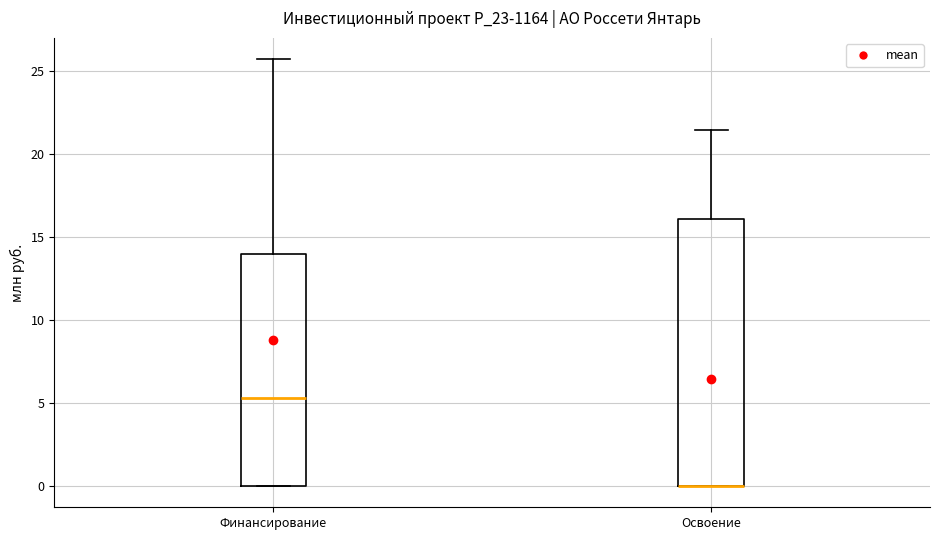

Reading left to right, read every box against the y-axis: the position of its median line, the range the box covers, and the ends of its whiskers. The values are not printed on the chart, so give them approximately, as read against the axis.

Финансирование: median 5.5, box 0.0 to 14.0, whiskers 0.0 to 25.5
Освоение: median 0.0 (drawn on the box's lower edge), box 0.0 to 16.0, whiskers 0.0 to 21.5